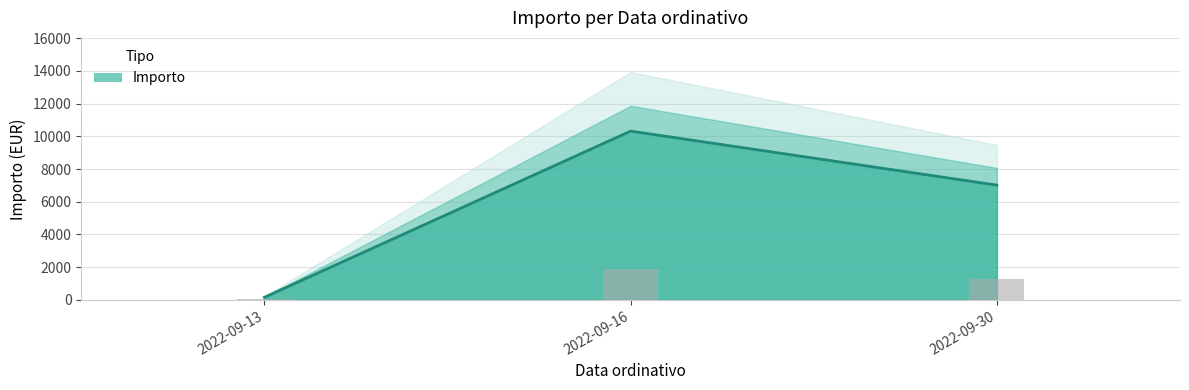

List the labels in order of value, largest first.

2022-09-16, 2022-09-30, 2022-09-13